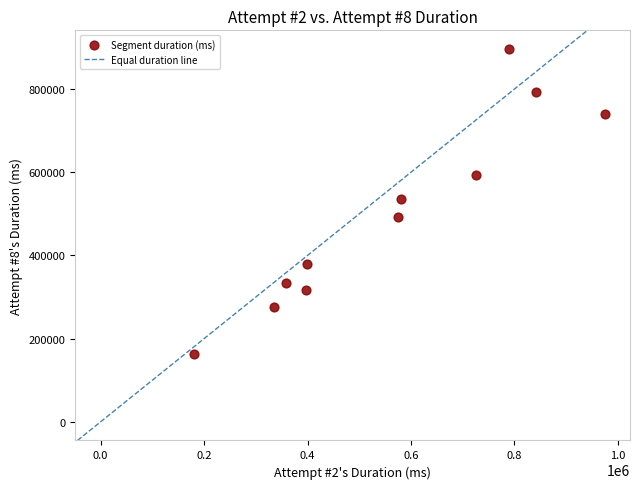

What is the range of X values (max minus min)?

794004